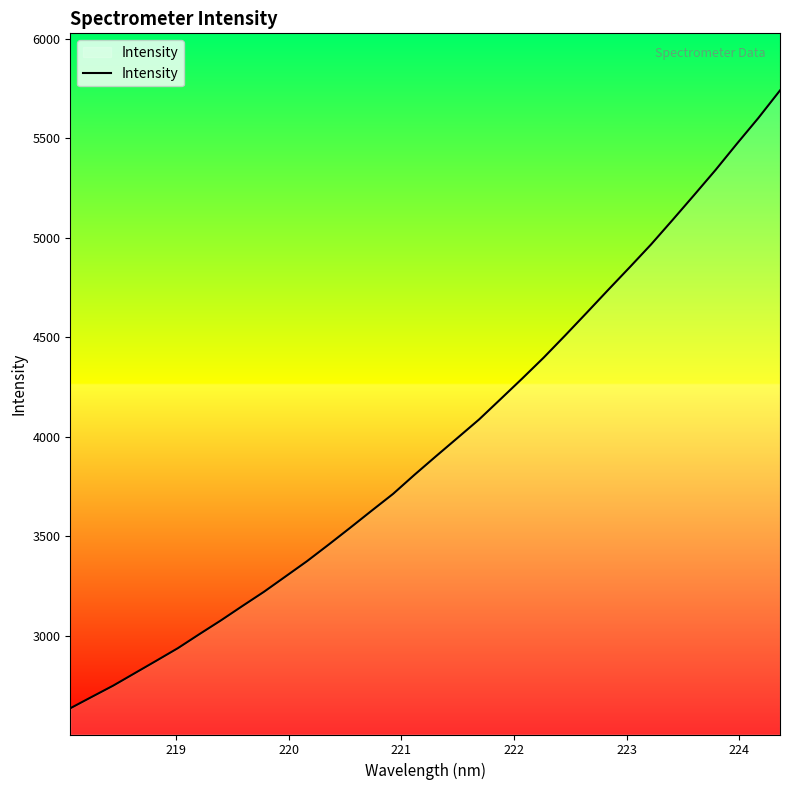

What is the difference between the maximum and minimum values?

3105.2